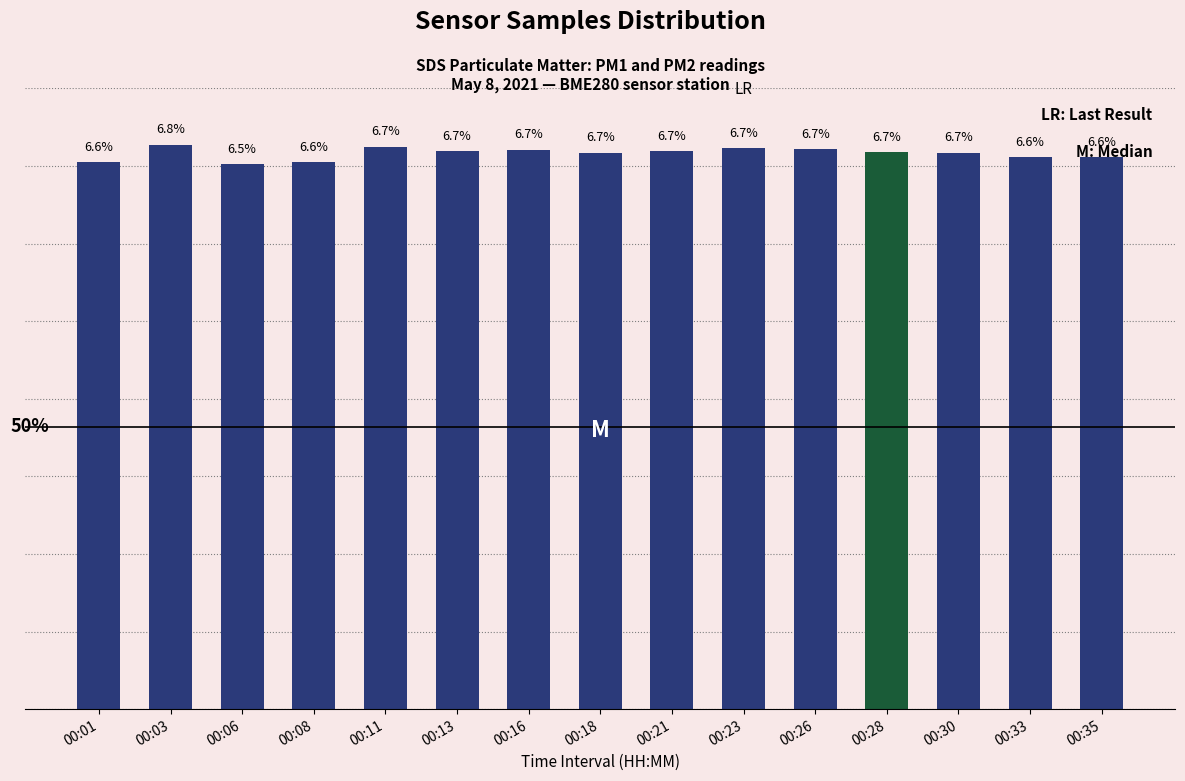

How many values are between 0 and 1?

15